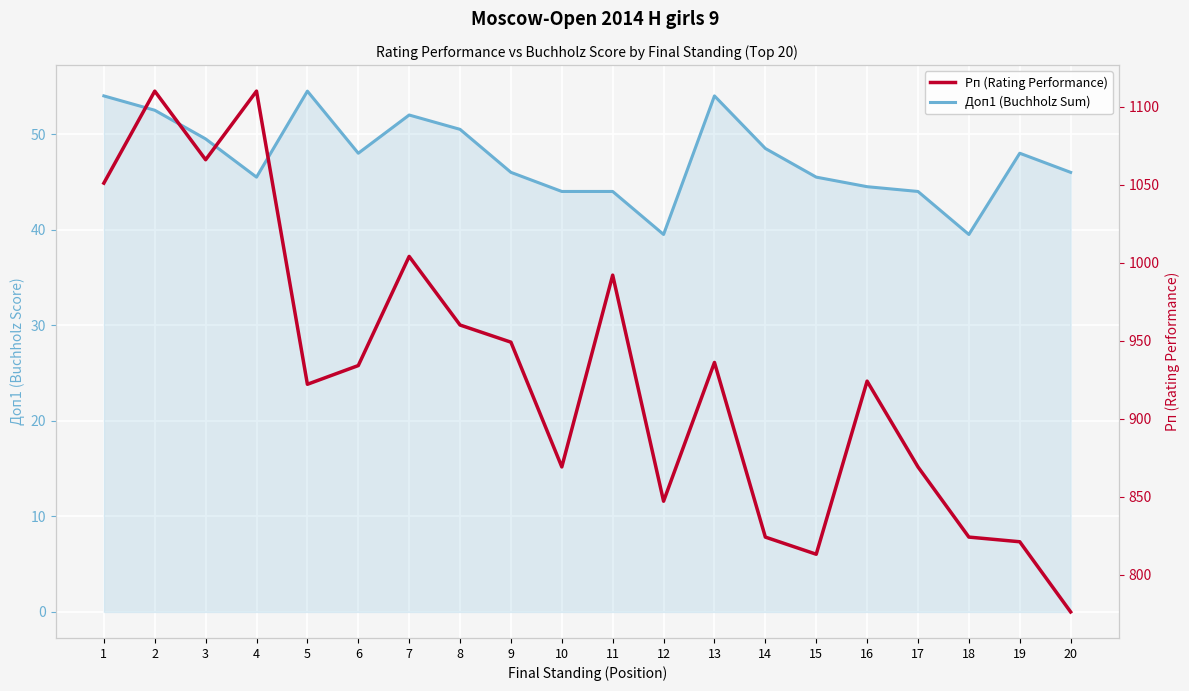

Rank the series by their maximum value, from lowest to highest.

Доп1 (Buchholz Sum), Рп (Rating Performance)